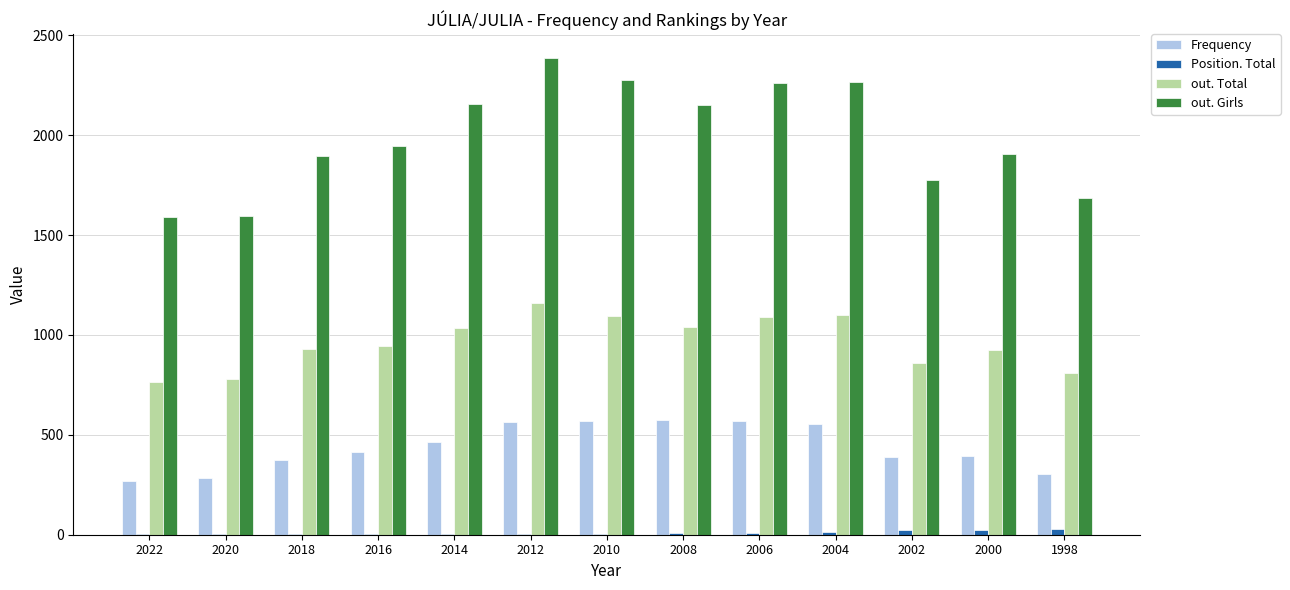

The value of Position. Total at 2018 is 2. True or false?

True